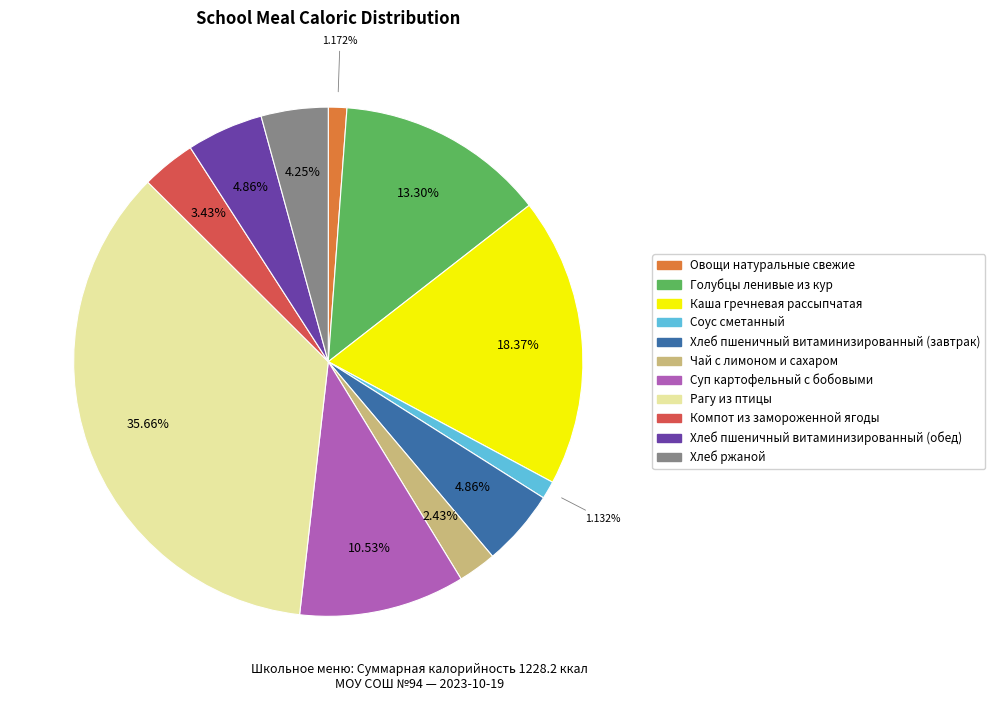

How many slices are in this pie chart?

11